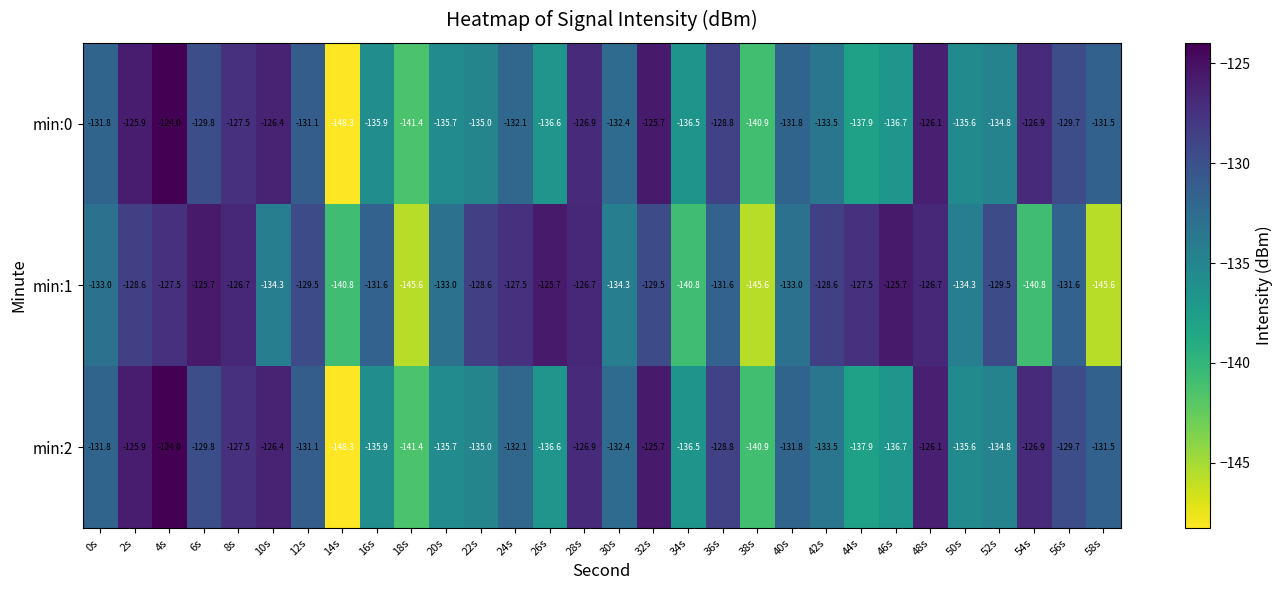

True or false: min:0 has a value of -131.5 at 58s.

True